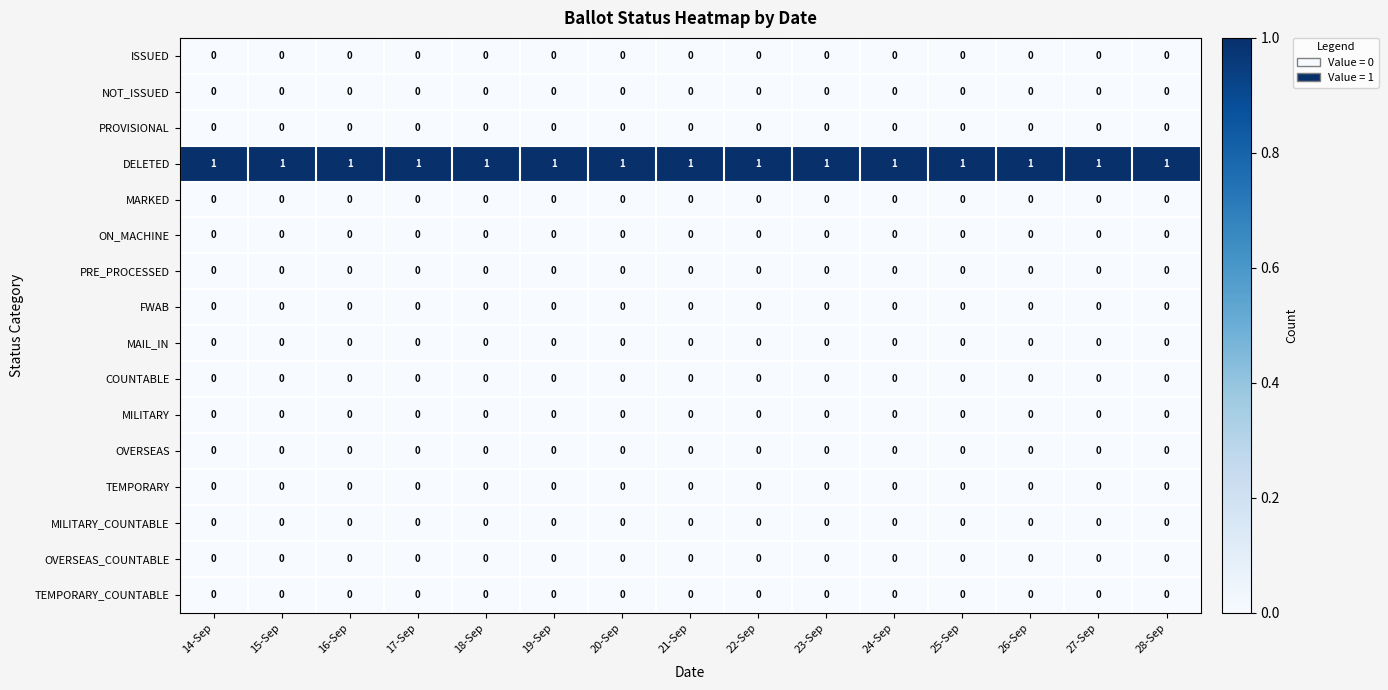

True or false: MARKED has a value of 0 at 21-Sep.

True